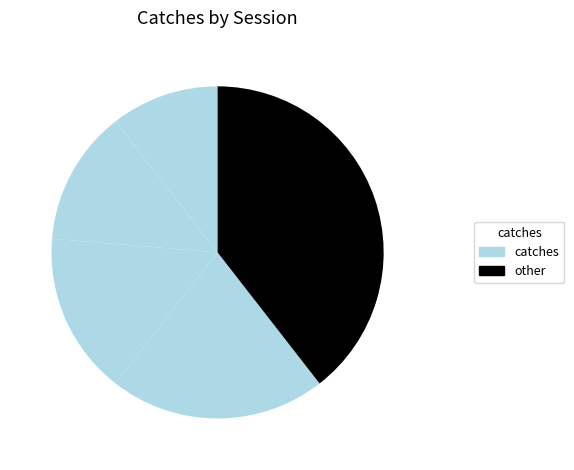

Is there a majority slice in this chart?

No